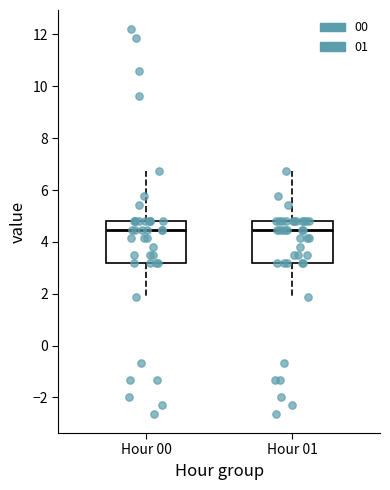

Reading left to right, transcribe this box plot: for each box, give where its median line is, the range the box spans, and where its two whiskers end, as read against the y-axis. The values are not printed on the chart, so give them approximately, as read against the axis.

Hour 00: median 4.4, box 3.2 to 4.8, whiskers 1.8 to 6.8
Hour 01: median 4.4, box 3.2 to 4.8, whiskers 1.8 to 6.8